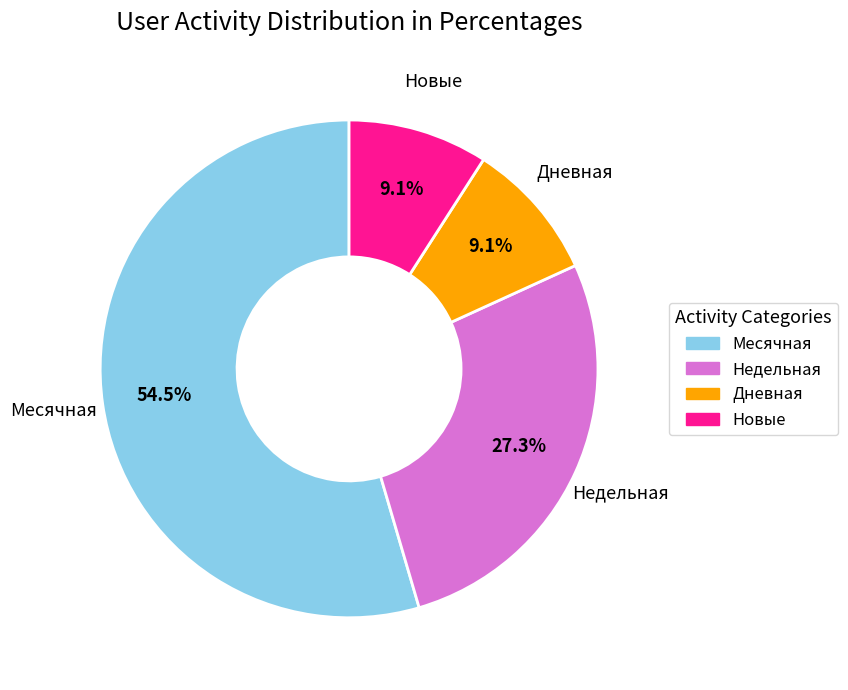

Which slice is the largest?

Месячная